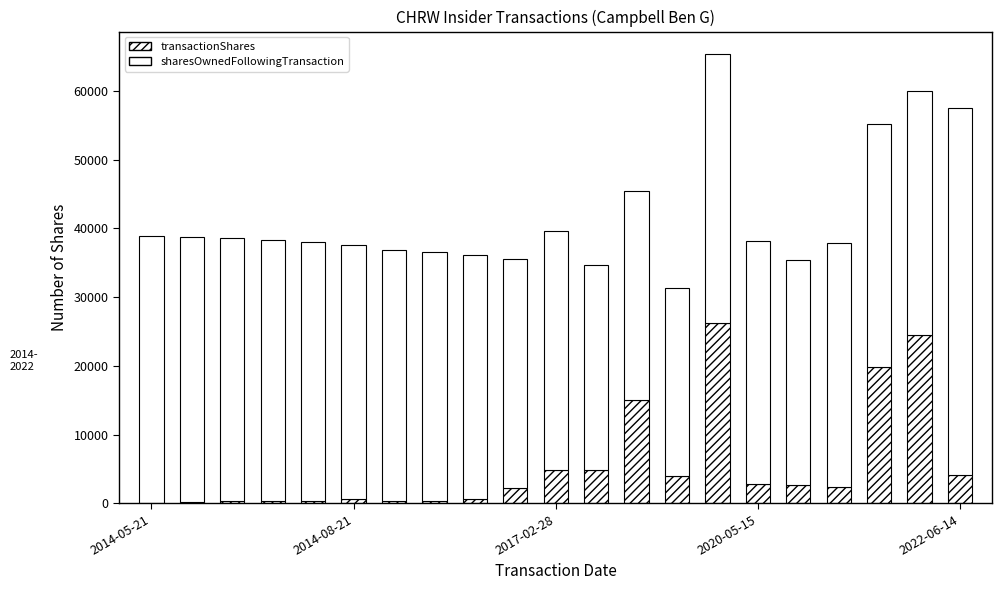

Count the number of categories in the chart.

21